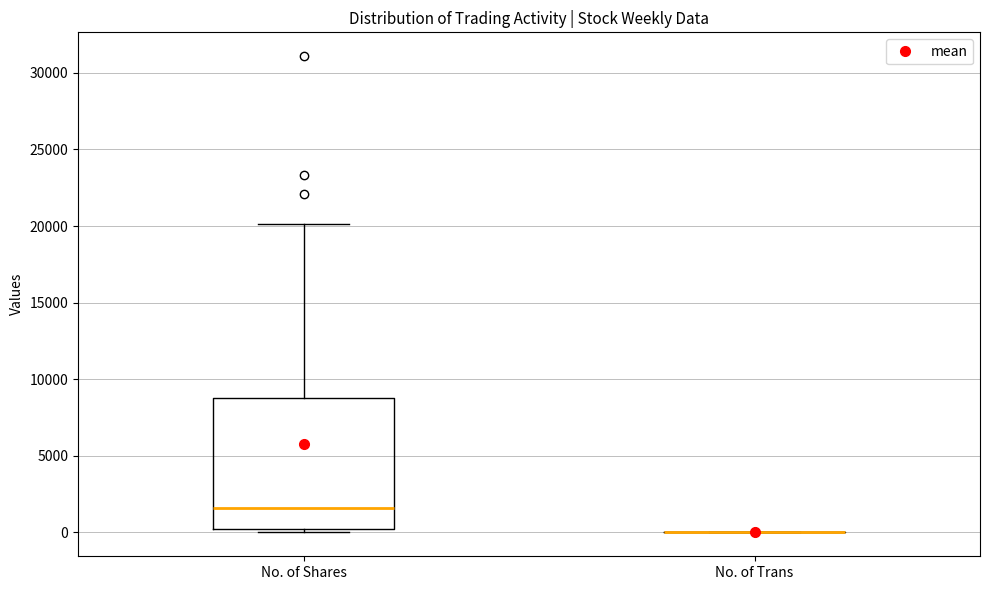

Reading left to right, transcribe this box plot: for each box, give where its median line is, the range the box spans, and where its two whiskers end, as read against the y-axis. The values are not printed on the chart, so give them approximately, as read against the axis.

No. of Shares: median 1500, box 0 to 9000, whiskers 0 (just below the box's lower edge) to 20000
No. of Trans: box collapsed to a line at 0, whiskers 0 to 0